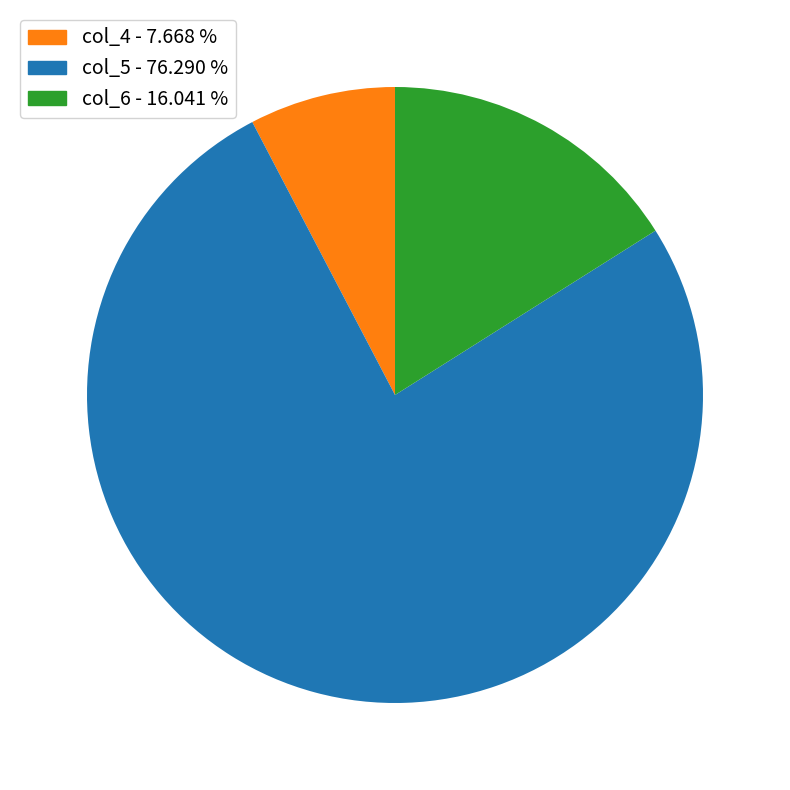

Is there any slice that represents more than half of the pie?

Yes